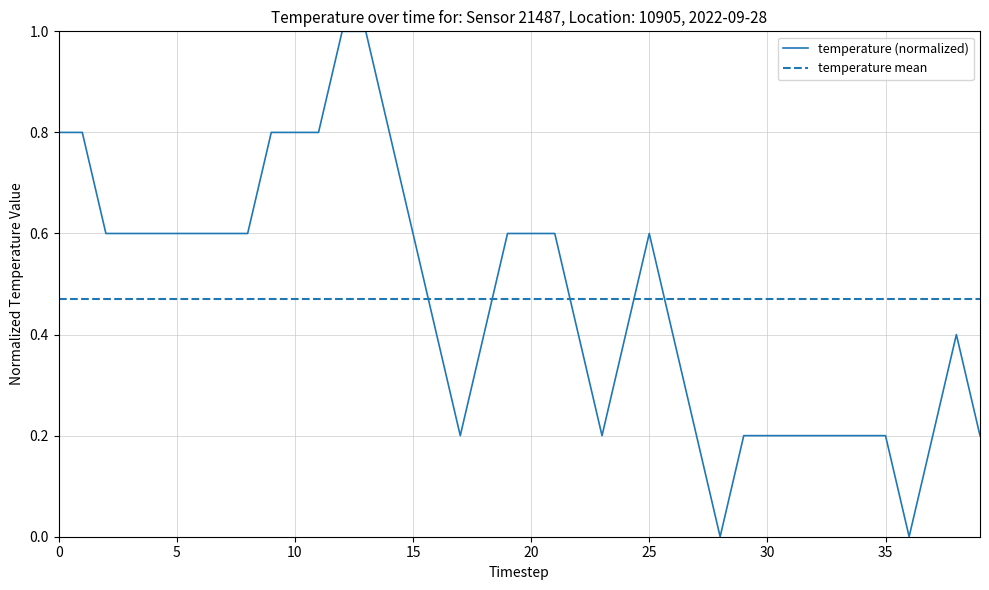

Which category has the highest value across all series?

12